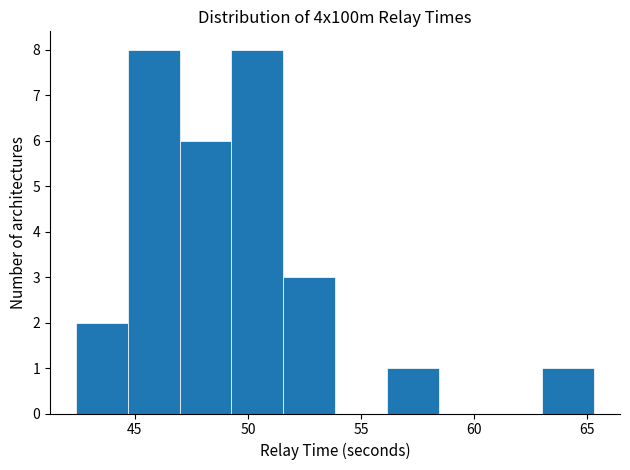

Reading left to right, list every bar in this chart as the range it spans on the x-axis followed by its height. Neither the bar edges nor the heights are printed on the chart, so give them approximately, as read against the axes.

42.5 to 44.5: 2
44.5 to 47.0: 8
47.0 to 49.5: 6
49.5 to 51.5: 8
51.5 to 54.0: 3
54.0 to 56.0: 0
56.0 to 58.5: 1
58.5 to 60.5: 0
60.5 to 63.0: 0
63.0 to 65.5: 1